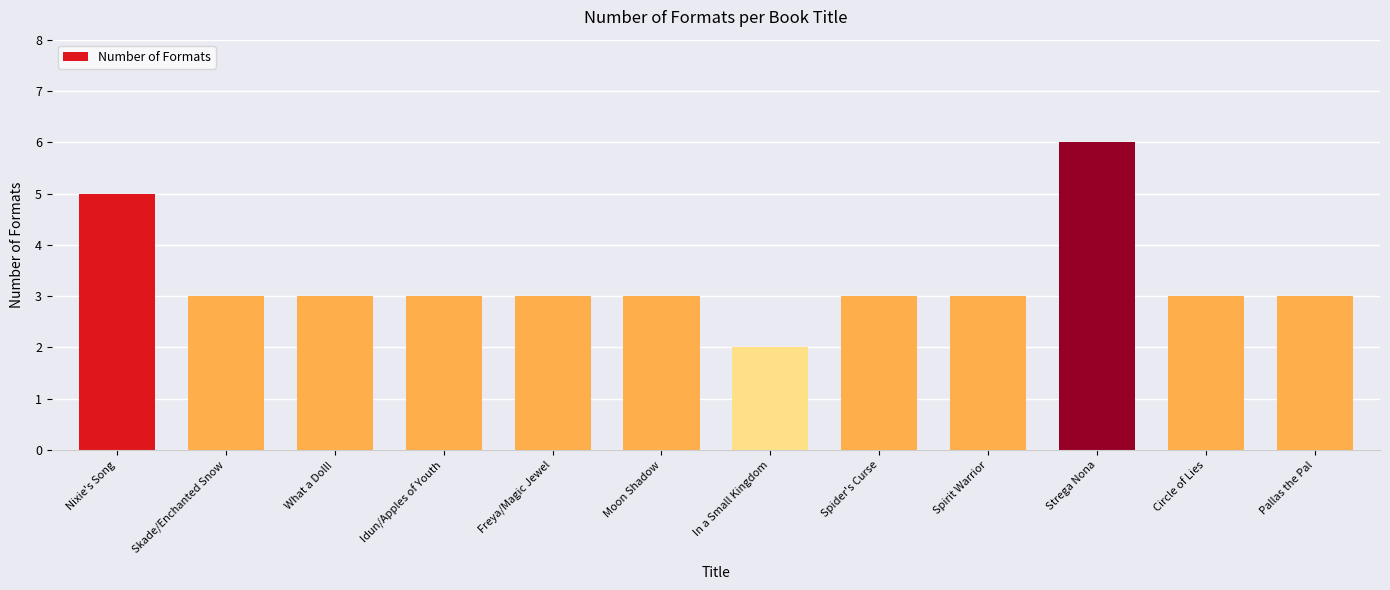

What is the minimum value shown in the chart?

2